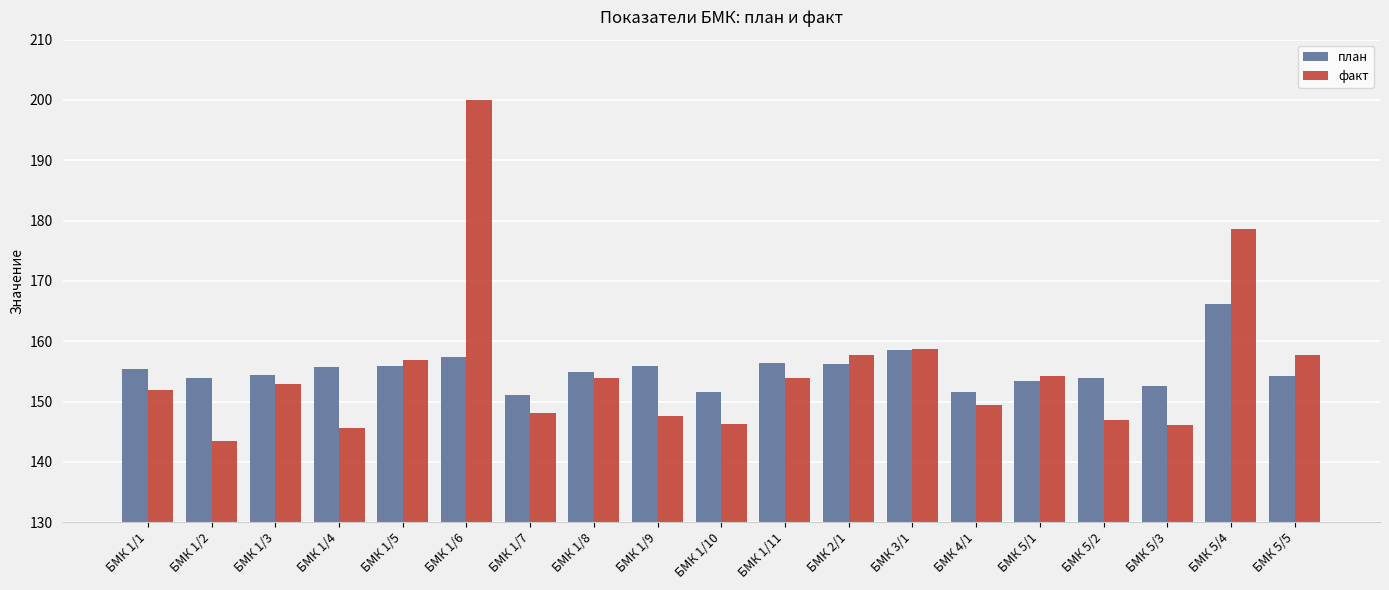

What is the spread (max minus min) of values at БМК 1/9?

8.3